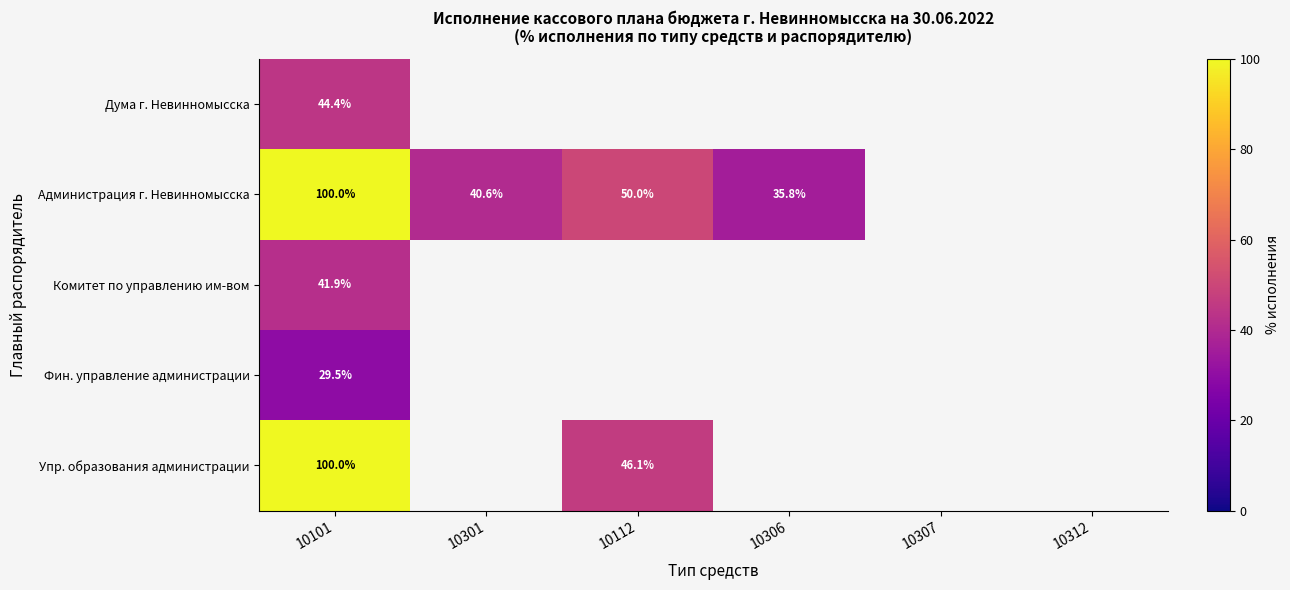

True or false: Упр. образования администрации has a value of 46.1 at 10112.

True